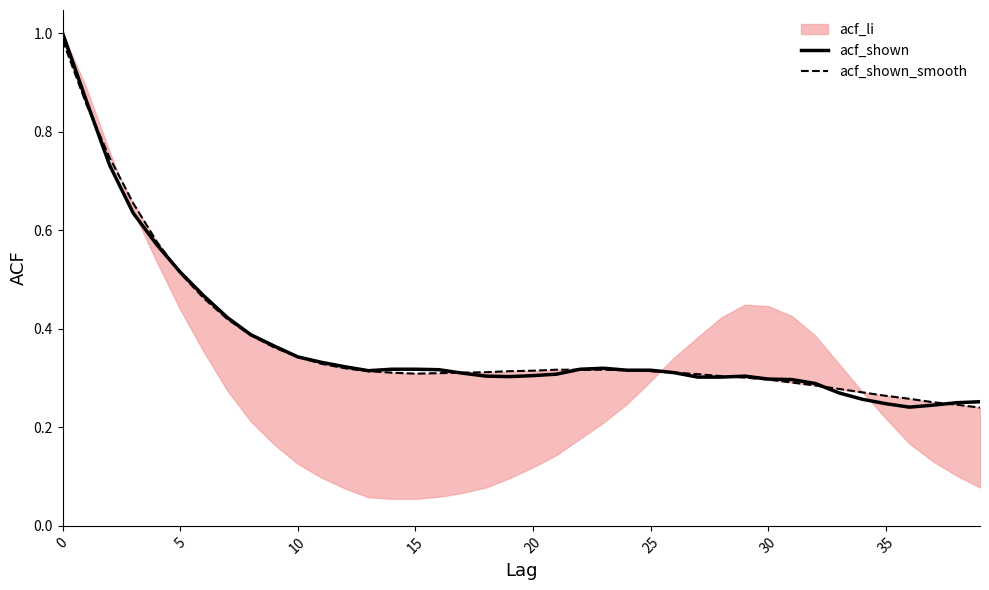

Count the acf_shown values in the range 0 to 1.

40